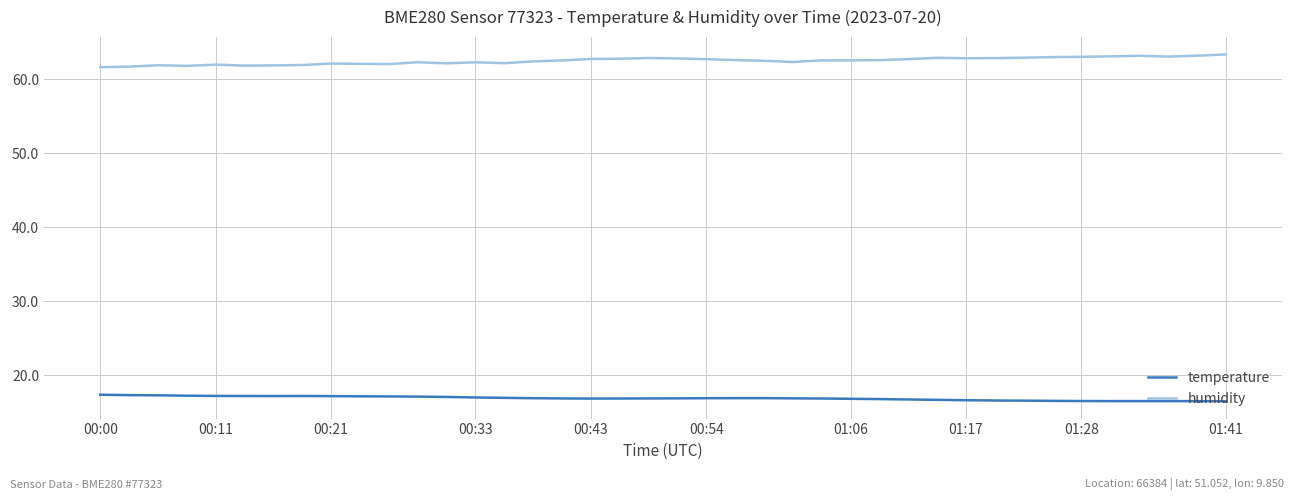

True or false: humidity and temperature cross at least once.

False